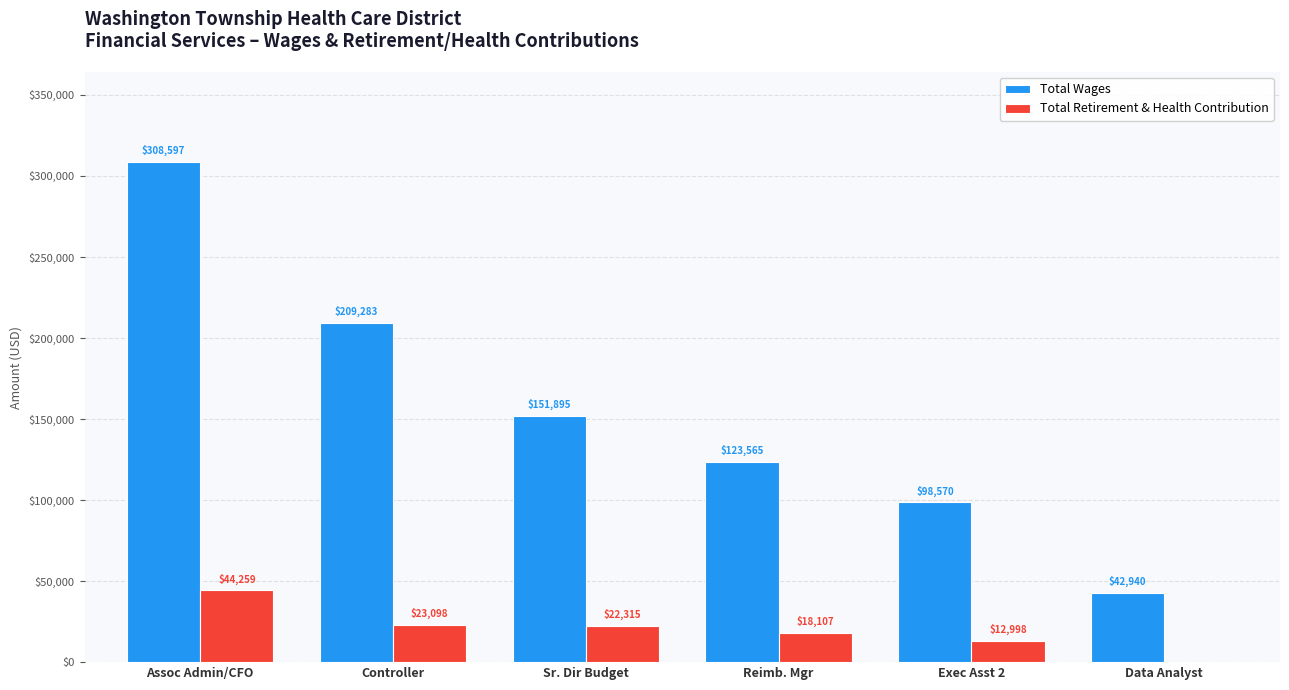

What is the average value of the Total Retirement & Health Contribution series?

20129.3